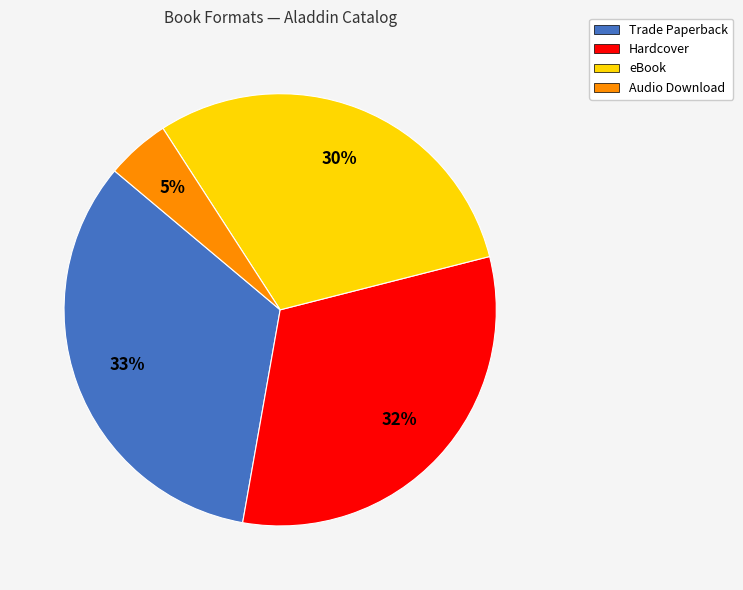

Combined, do Trade Paperback and Audio Download account for over 50%?

No